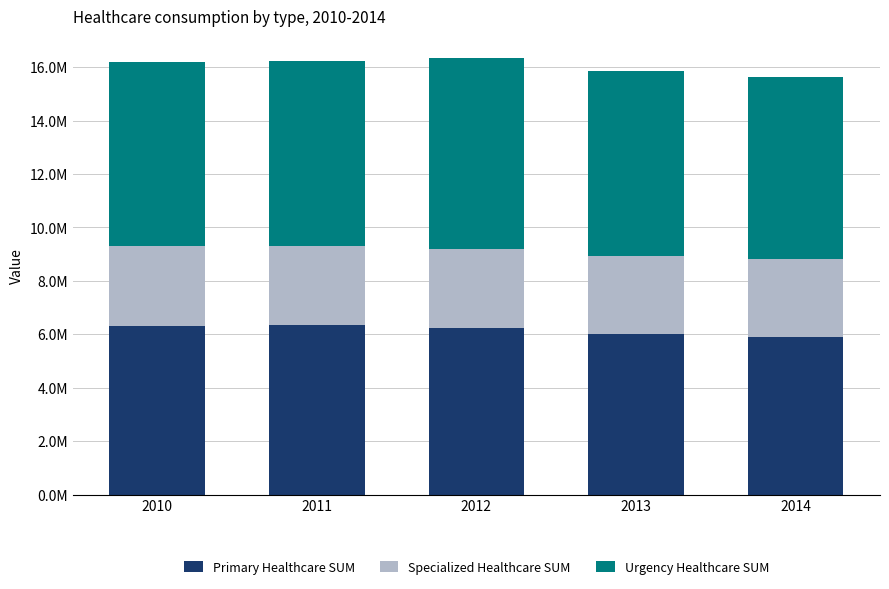

Does the chart contain any negative values?

No